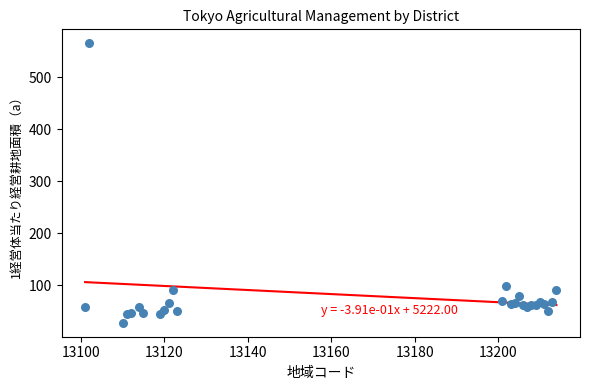

What Y value in the scatter plot is closest to 296?

97.9